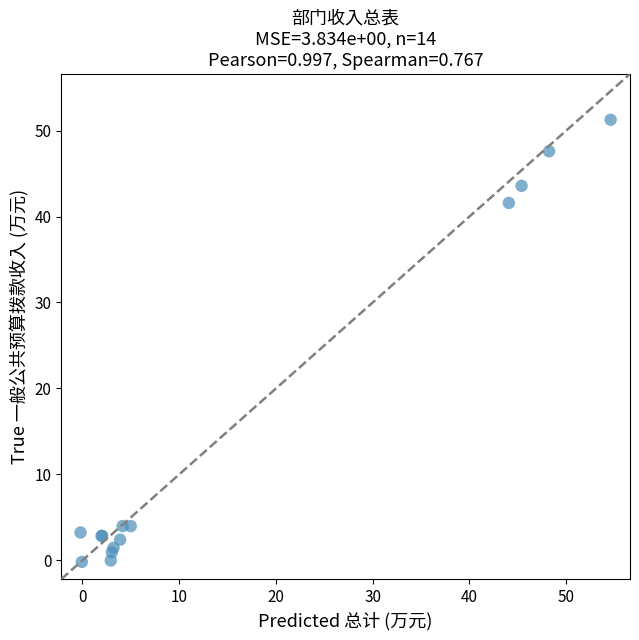

What Y value in the scatter plot is closest to 25?

41.6